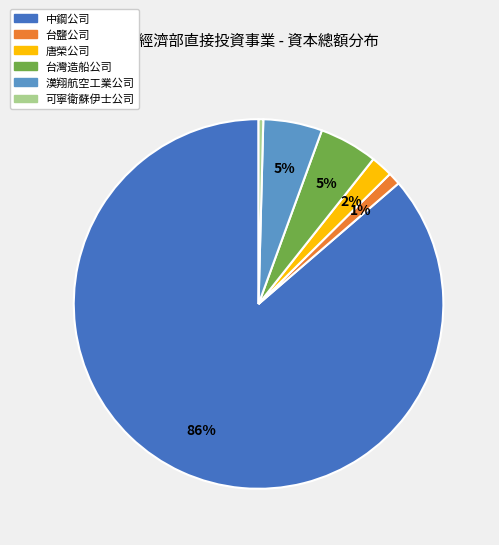

To the nearest percent, what is the average slice percentage?

17%